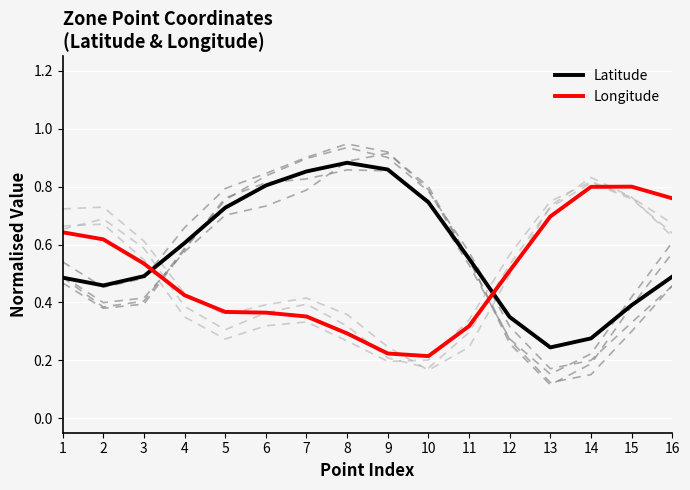

What is the lowest value of the Latitude series?

0.2